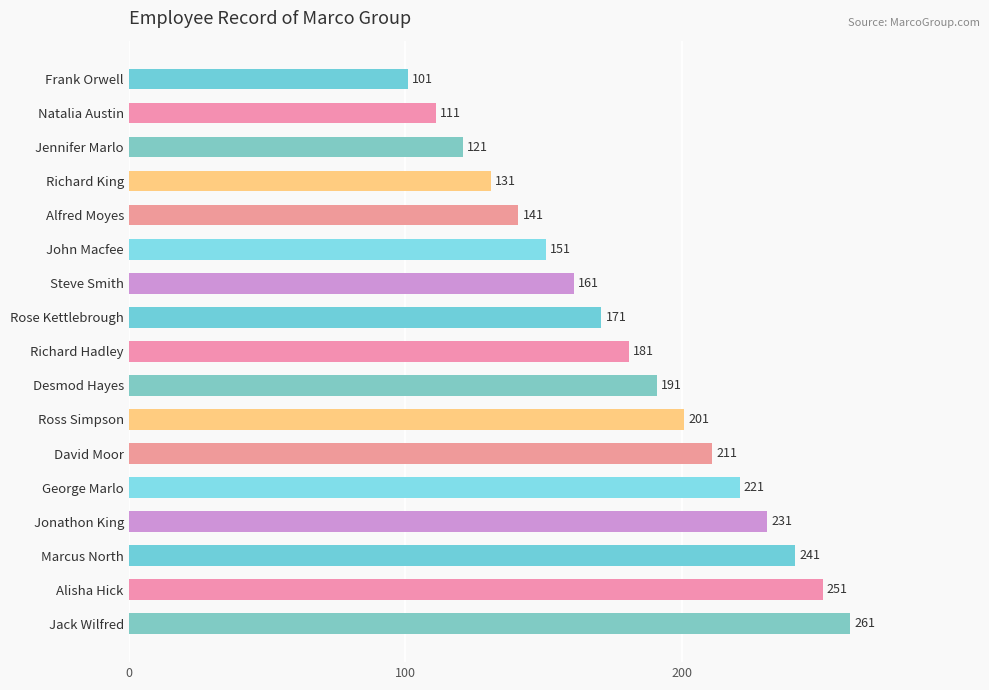

Where is the data nearest to the value 181?

Richard Hadley